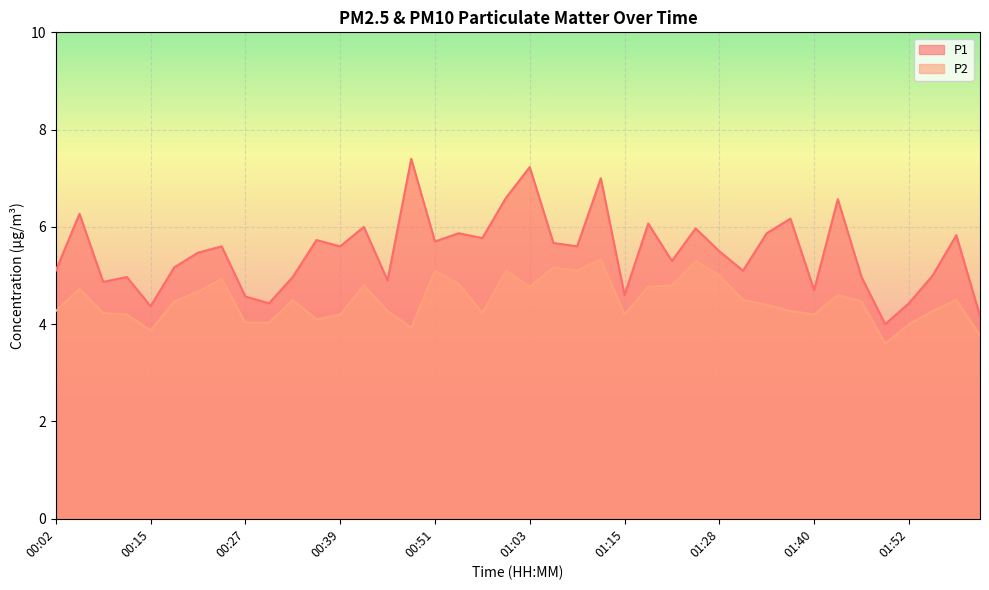

Is it true that P2 equals 4.3 at 01:37?

True